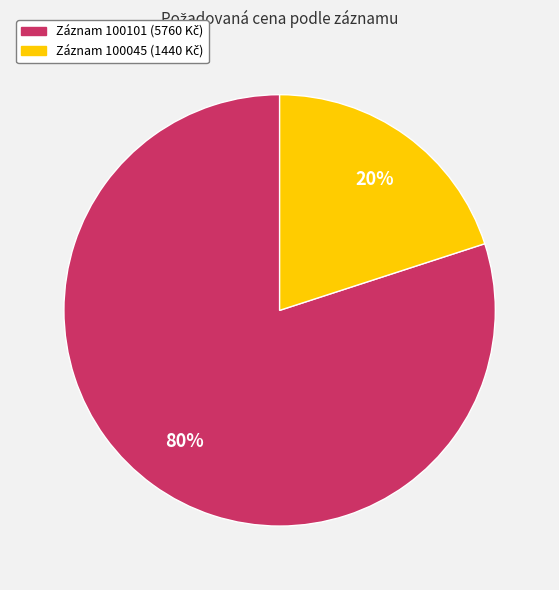

Is there any slice that represents more than half of the pie?

Yes